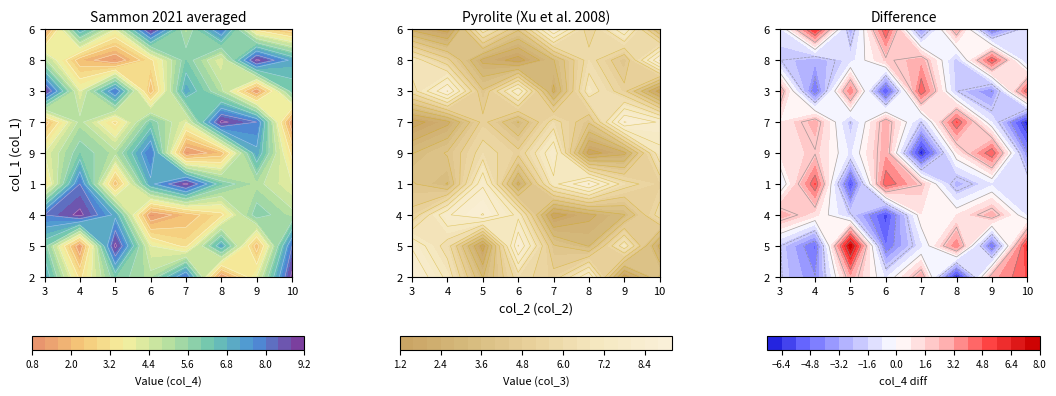

Reading left to right, list all the values displayed in this chart.

2: 7	3	6	5	8	1	4	9
5: 6	1	9	4	3	7	2	8
4: 8	9	7	1	2	3	6	5
1: 3	8	2	7	9	6	5	4
9: 4	6	5	8	1	2	7	3
7: 2	5	3	6	4	9	8	1
3: 9	4	8	2	7	5	1	6
8: 5	2	1	3	6	4	9	7
6: 1	7	4	9	5	8	3	2